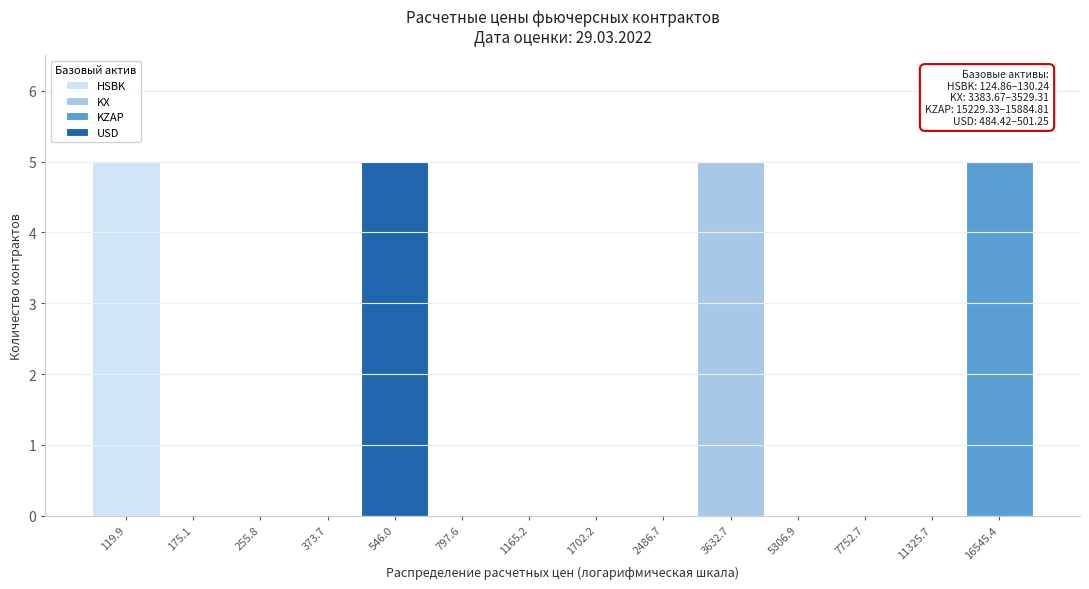

Which category has the highest value in the HSBK series?

119.9